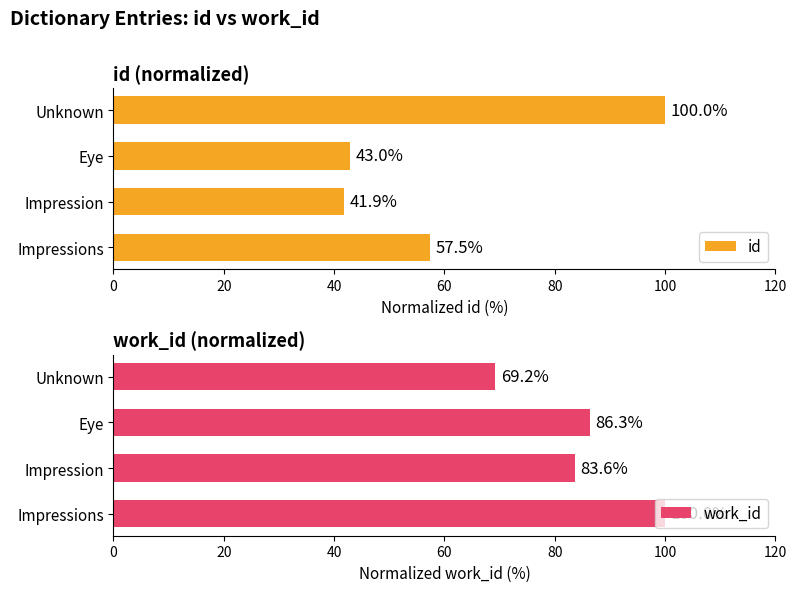

Reading left to right, extract all data points from this chart.

id: 57.5	41.9	43.0	100.0
work_id: 100.0	83.6	86.3	69.2